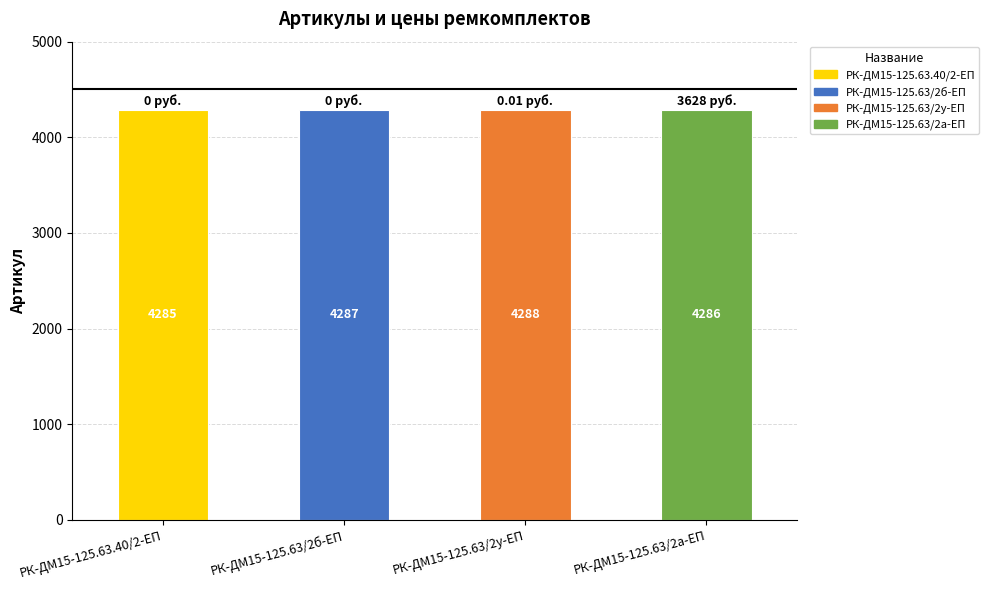

Rank the categories by value from lowest to highest.

РК-ДМ15-125.63.40/2-ЕП, РК-ДМ15-125.63/2а-ЕП, РК-ДМ15-125.63/2б-ЕП, РК-ДМ15-125.63/2у-ЕП